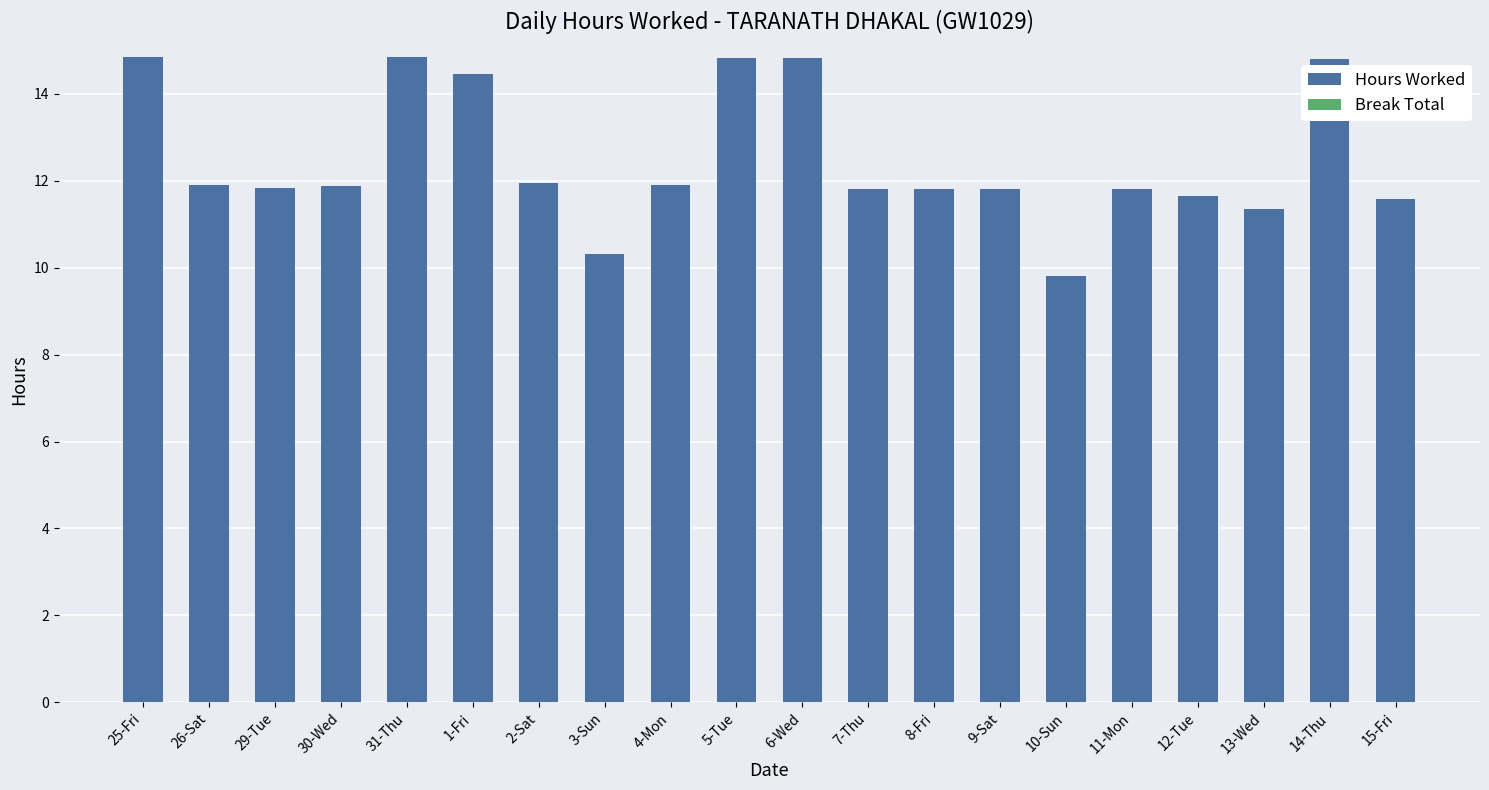

What is the minimum value shown in the chart?

9.8